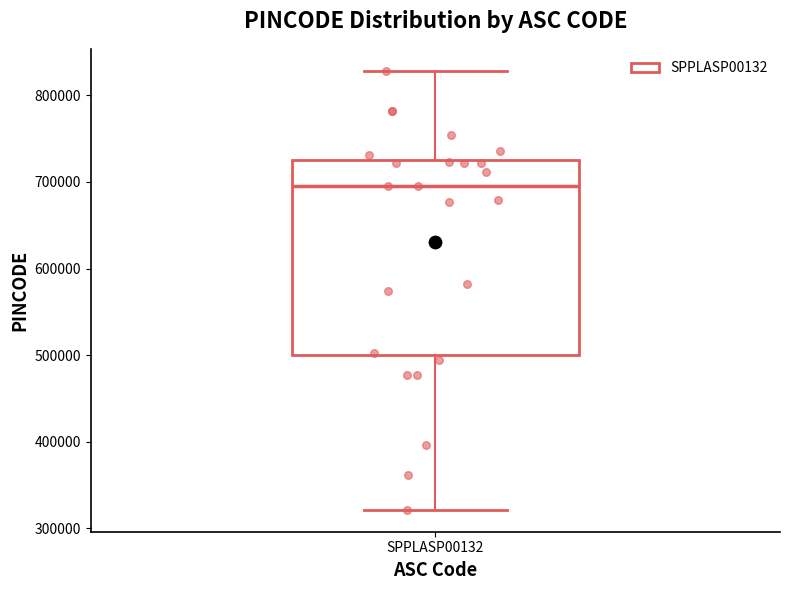

Where is the upper edge of the box for SPPLASP00132 on the y-axis? The values are not printed on the chart, so give them approximately, as read against the axis.

730000